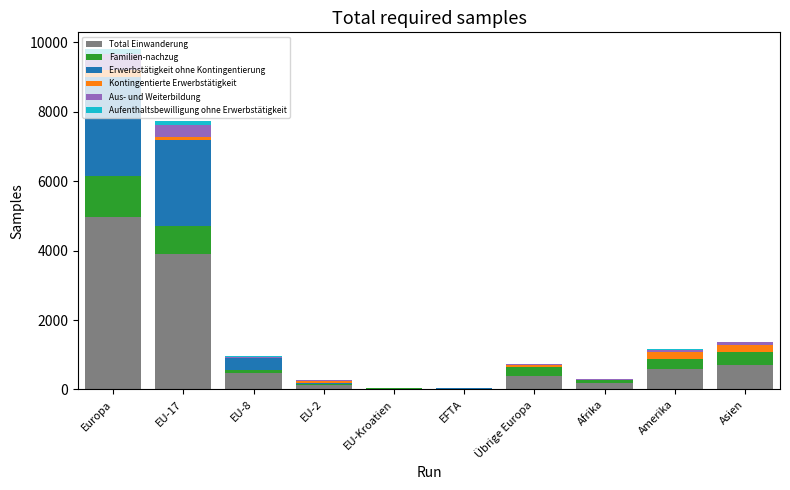

At which label does Total Einwanderung reach its peak?

Europa